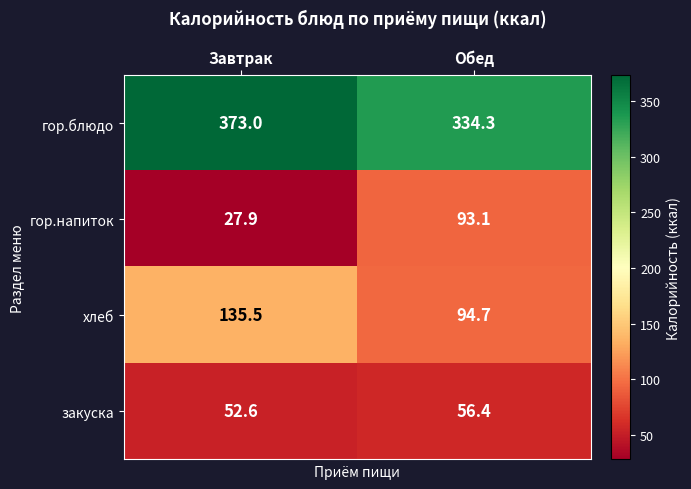

What is the average value of the гор.напиток series?

60.5